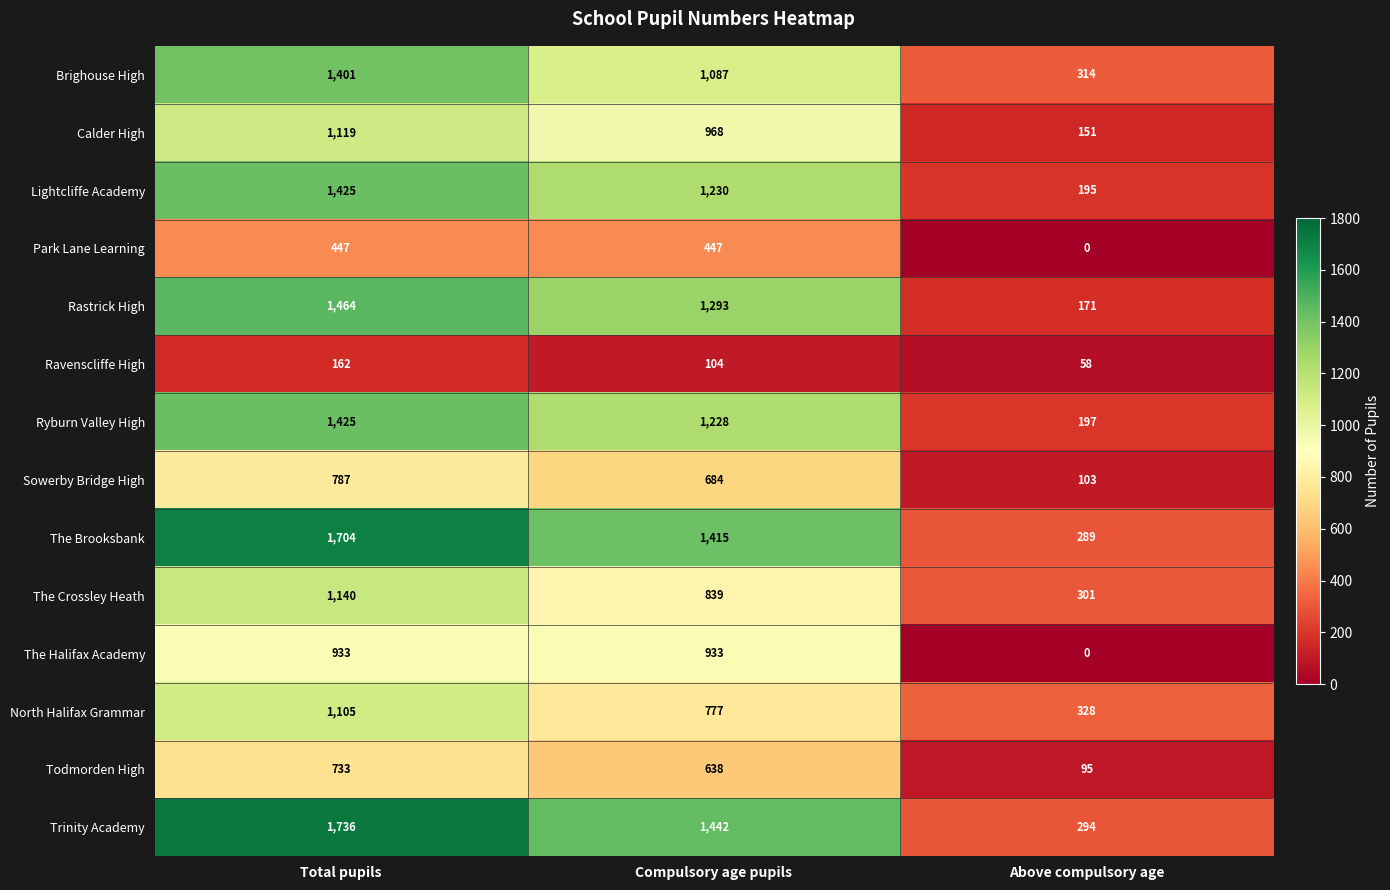

What is the sum of the Park Lane Learning values at Above compulsory age and Compulsory age pupils?

447